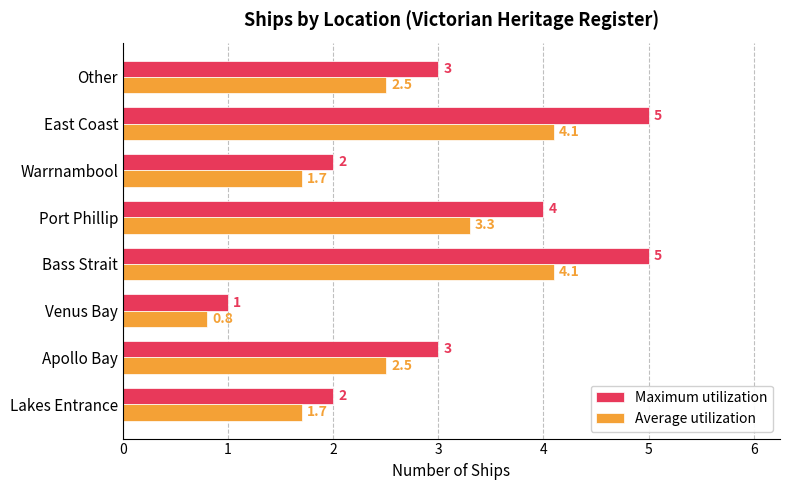

What value does the Maximum utilization series have at East Coast?

5.0